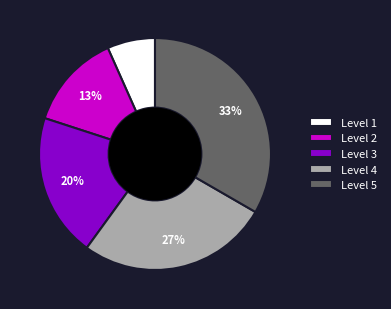

What is the largest slice in the pie chart?

Level 5